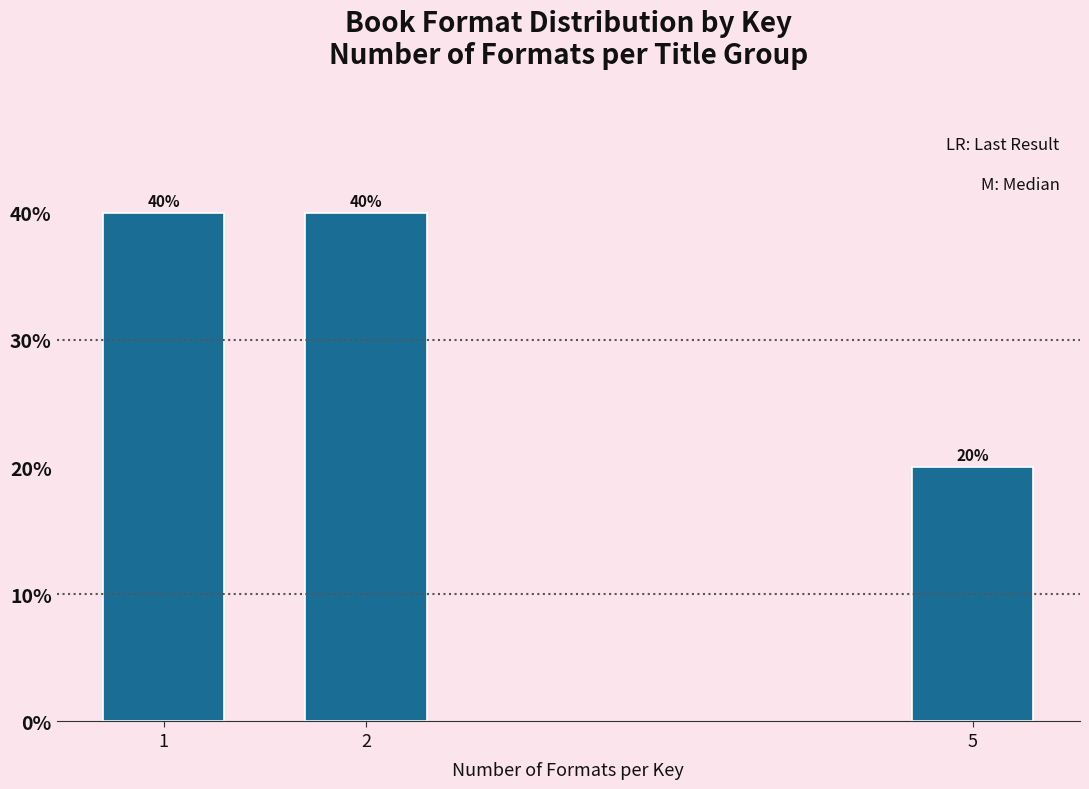

Reading left to right, transcribe all the data shown in this chart.

40	40	20